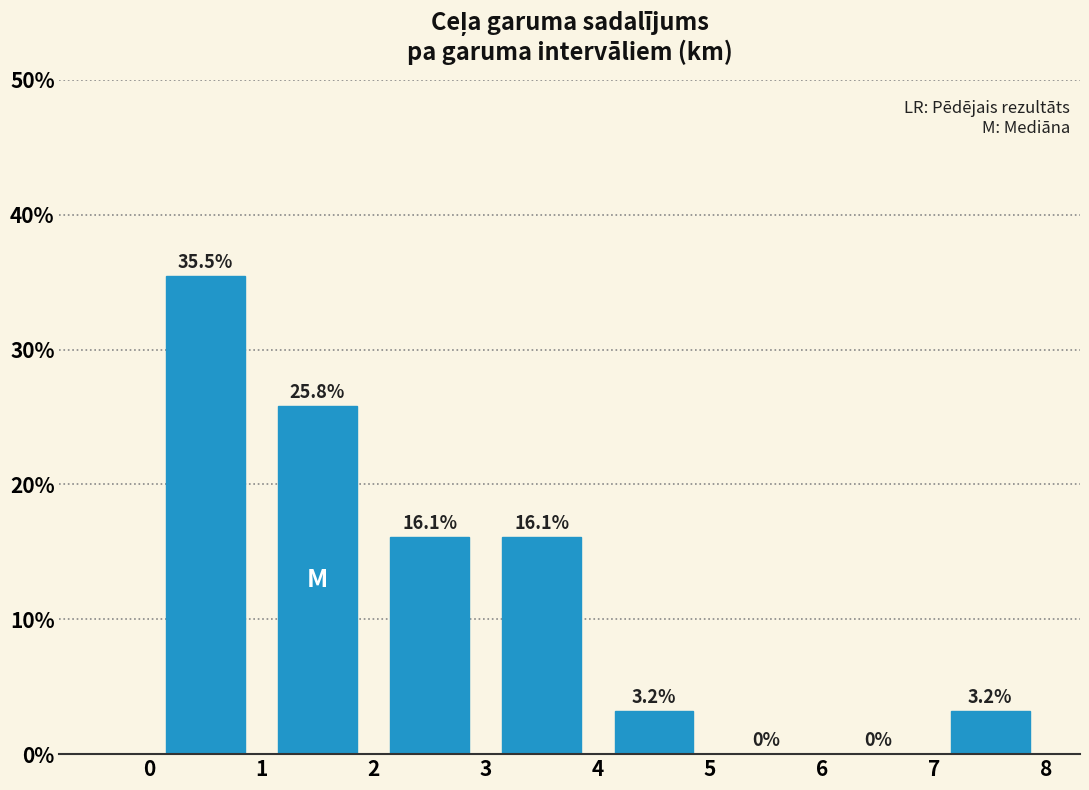

Reading left to right, transcribe this chart: for each bar, give the range it covers on the x-axis and its height.

0 to 1: 35.5
1 to 2: 25.8
2 to 3: 16.1
3 to 4: 16.1
4 to 5: 3.2
5 to 6: 0.0
6 to 7: 0.0
7 to 8: 3.2